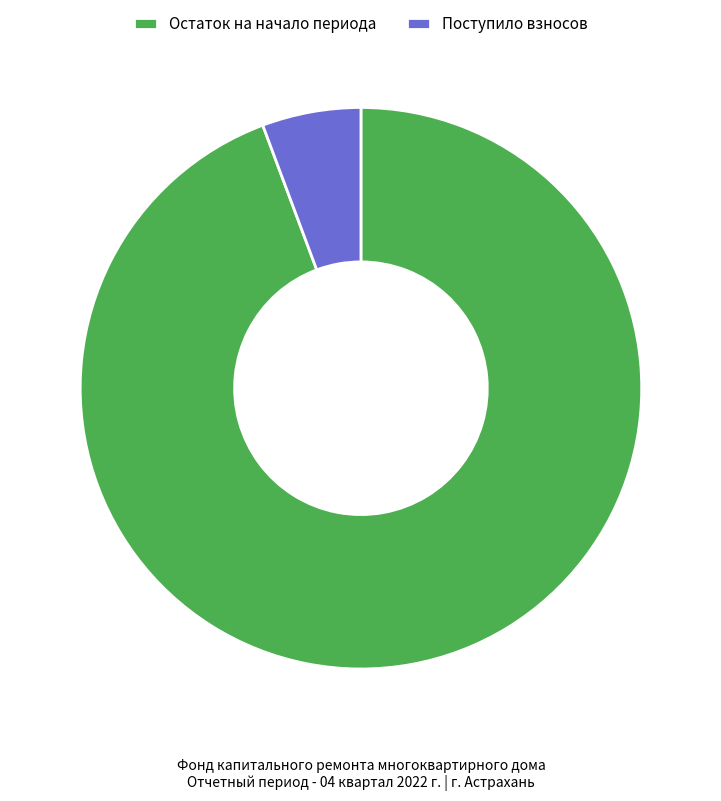

Does any single category account for the majority?

Yes